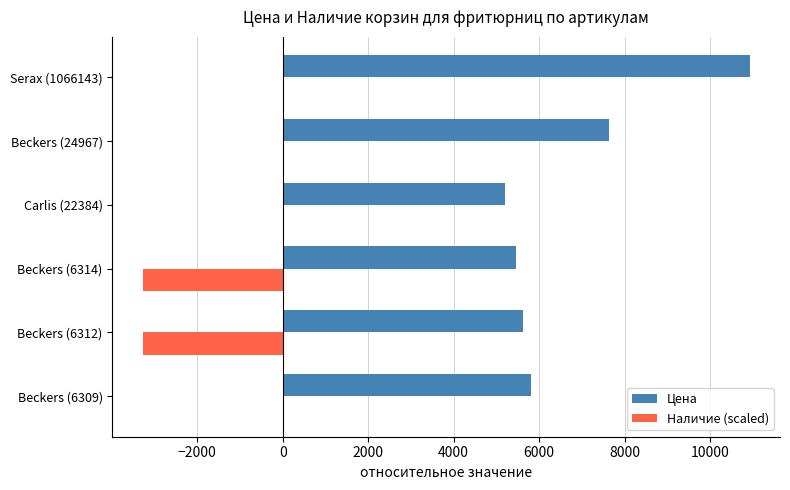

At which label is Цена closest to 8066?

Beckers (24967)